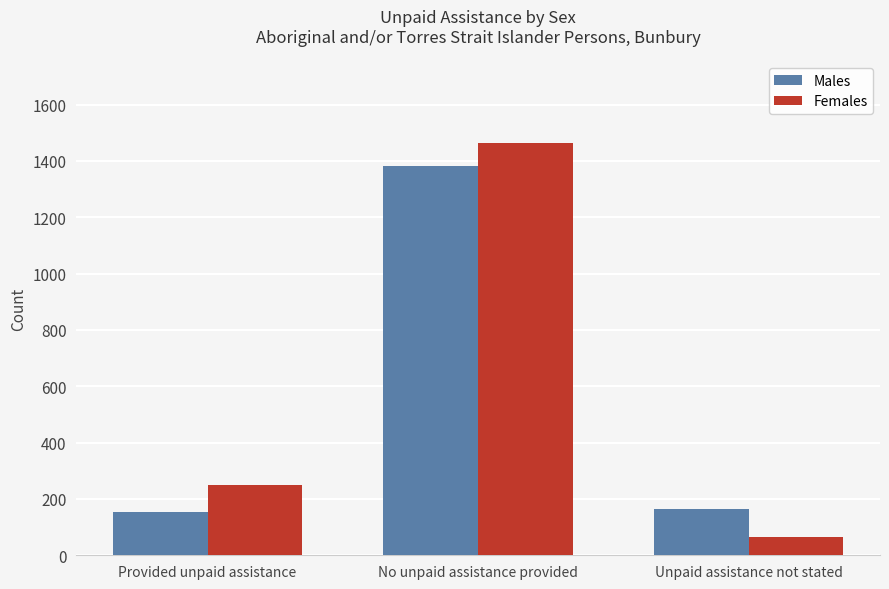

Which series has the largest total across all categories?

Females